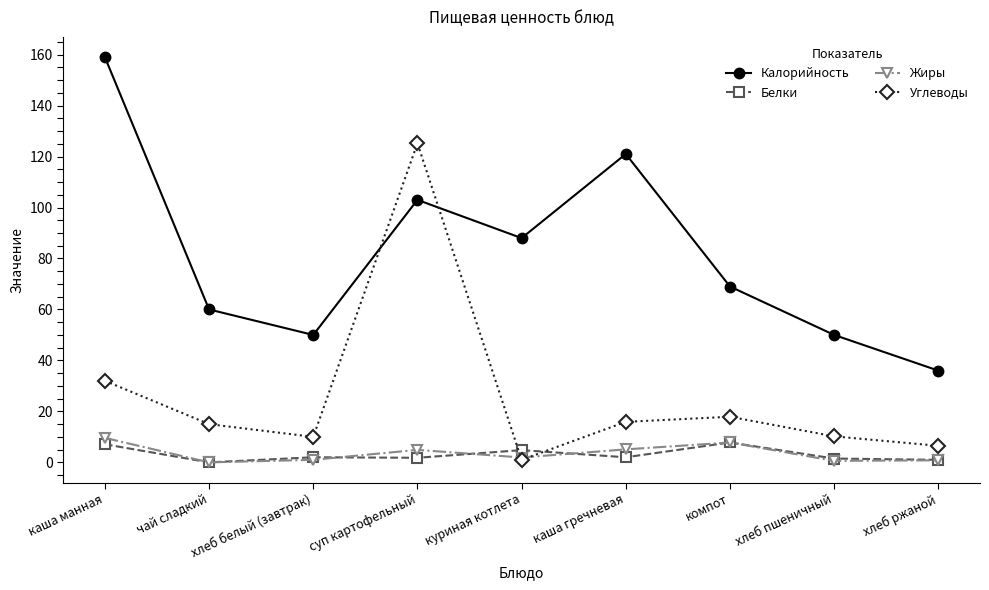

What is the value of the Жиры point at the 5th from the left?

1.9